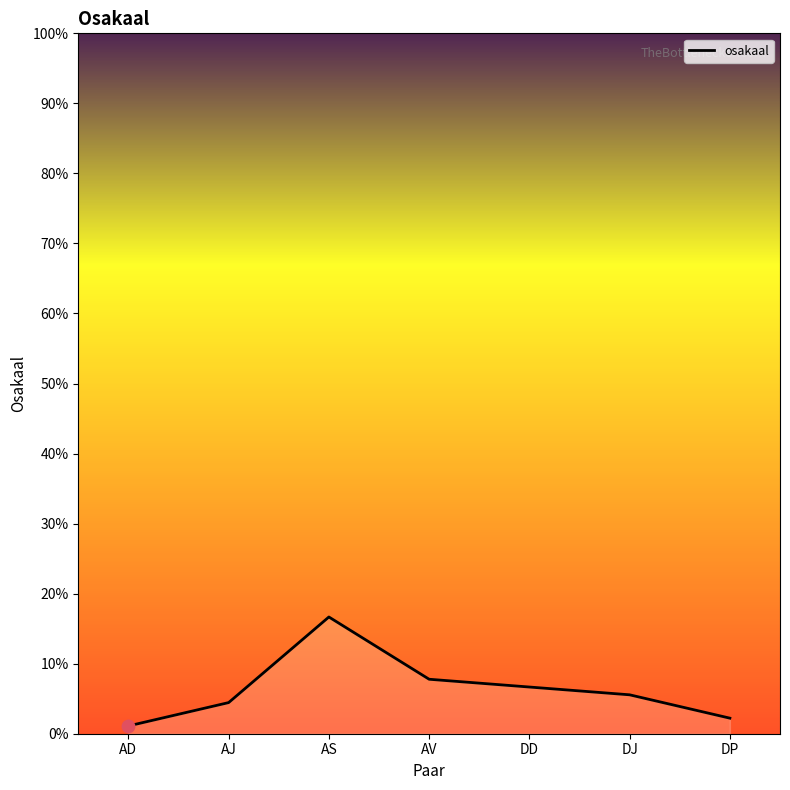

Does the chart have visible grid lines?

No